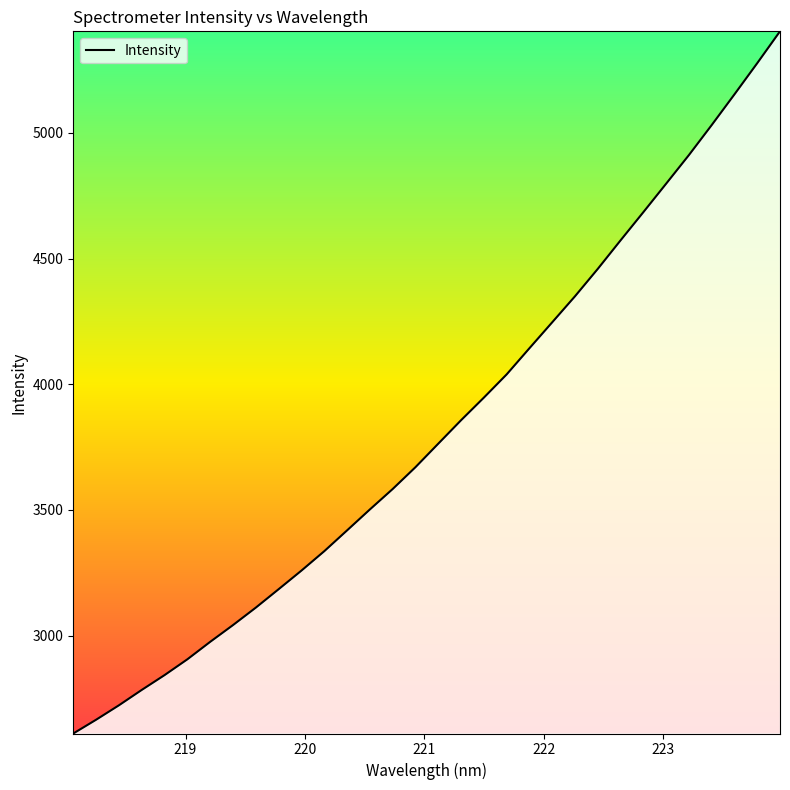

What is the minimum value shown in the chart?

2610.7